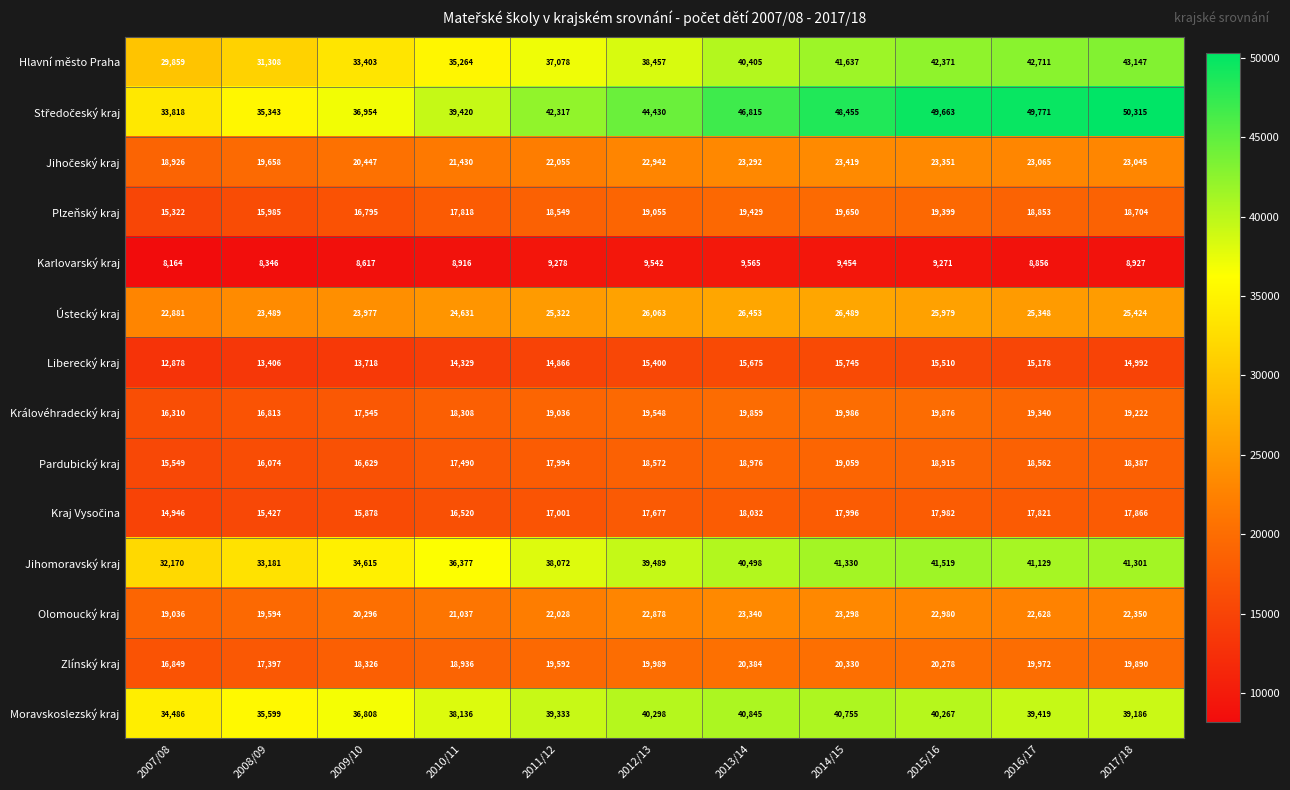

What is the sum of all Pardubický kraj values?

196207